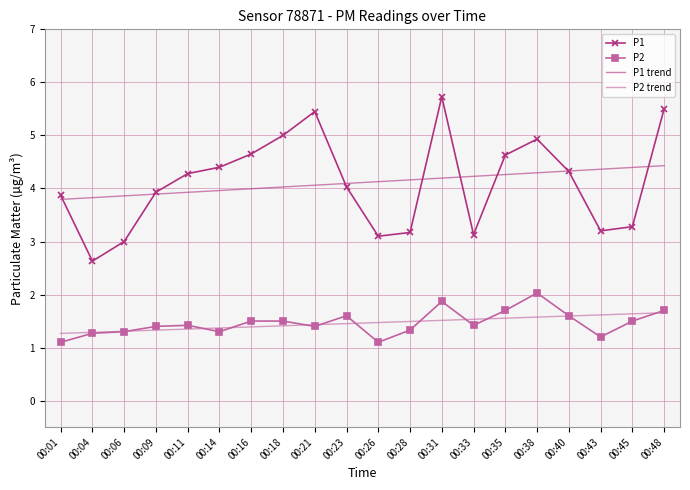

What is the greatest value displayed?

5.7